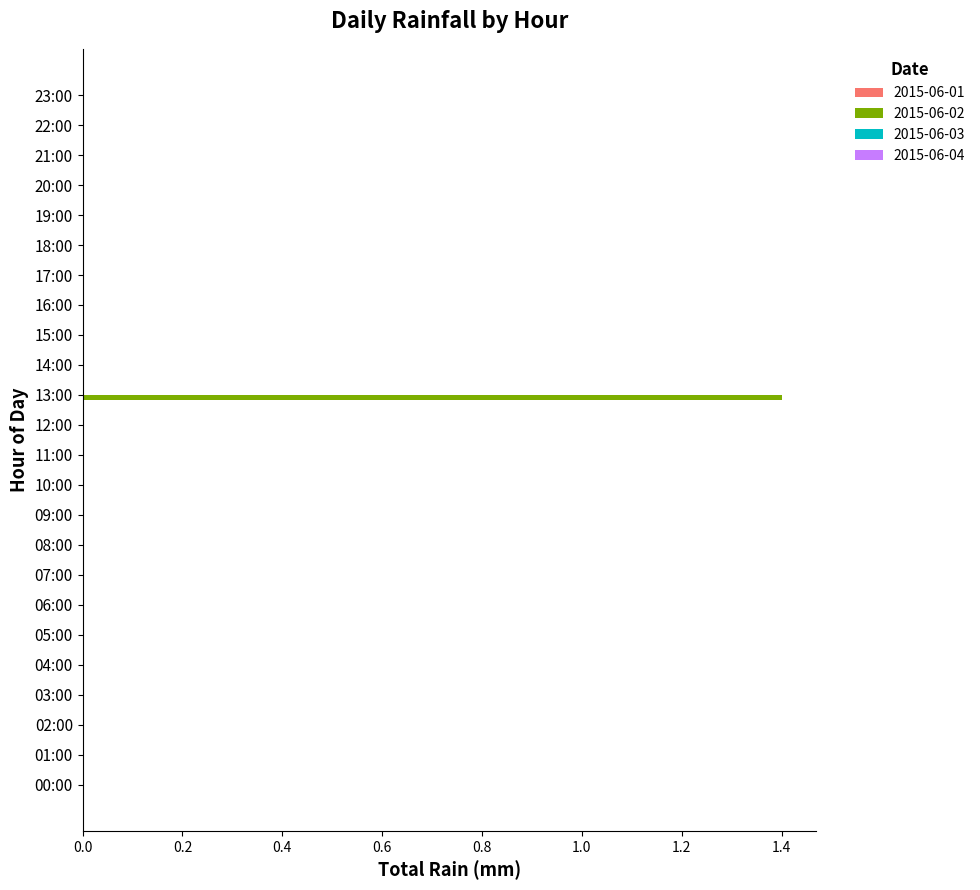

What is the change in value from 07:00 to 13:00?

+1.4